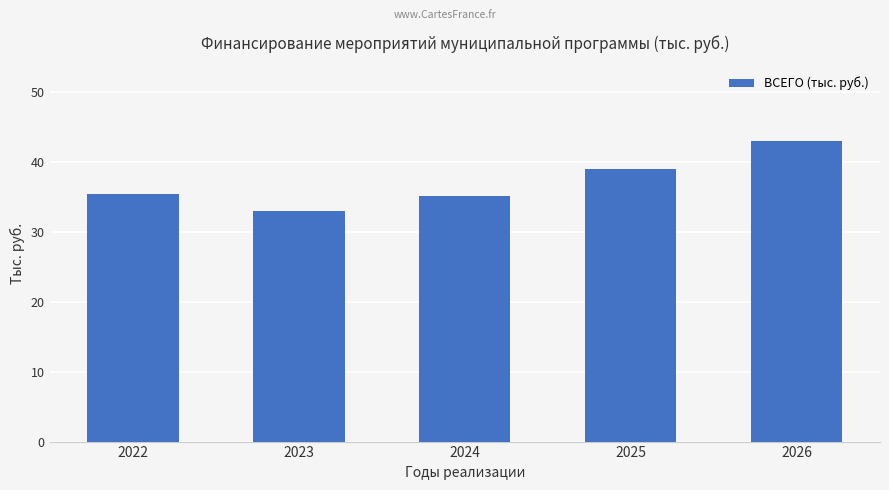

What is the difference between the second highest and minimum values?

5.9